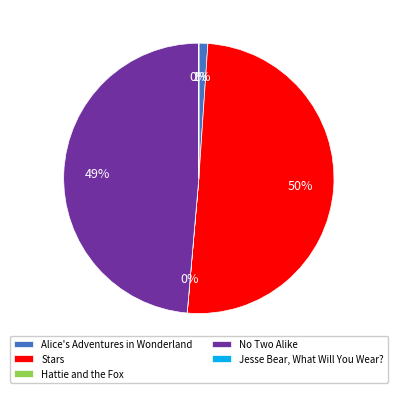

To the nearest percent, what percentage of the pie is No Two Alike?

49%